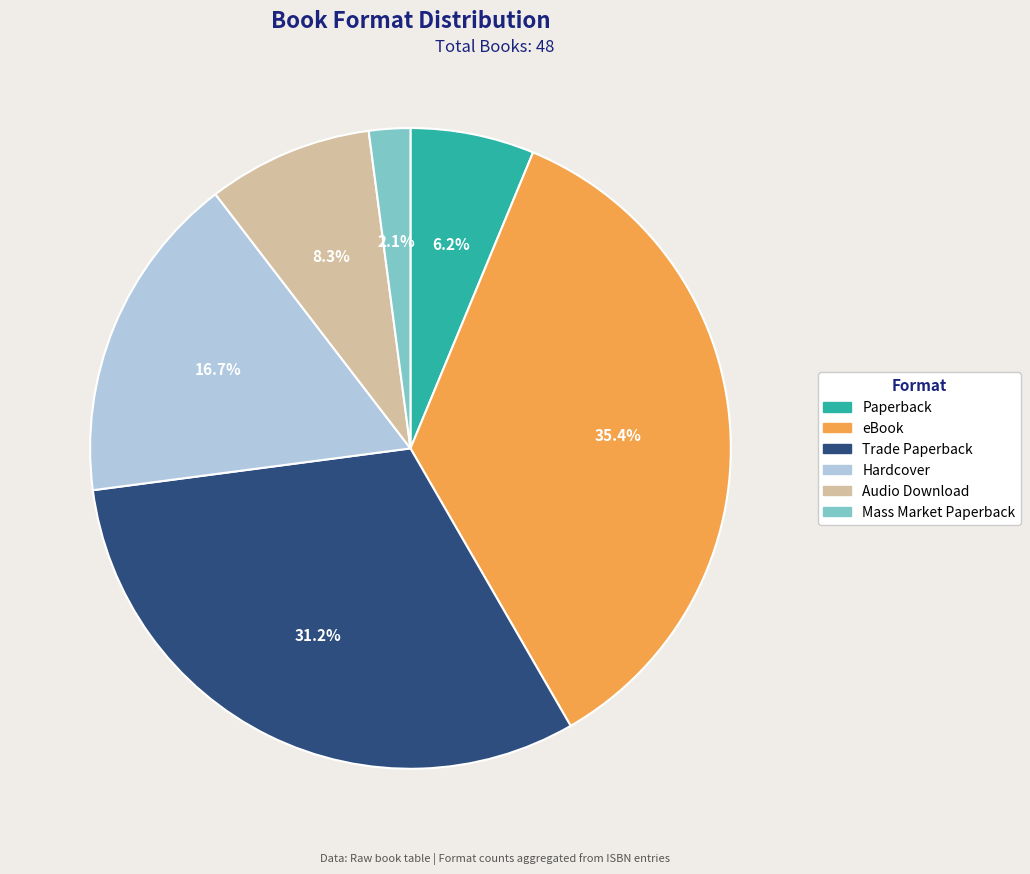

What percentage do eBook and Trade Paperback together represent?

66.7%